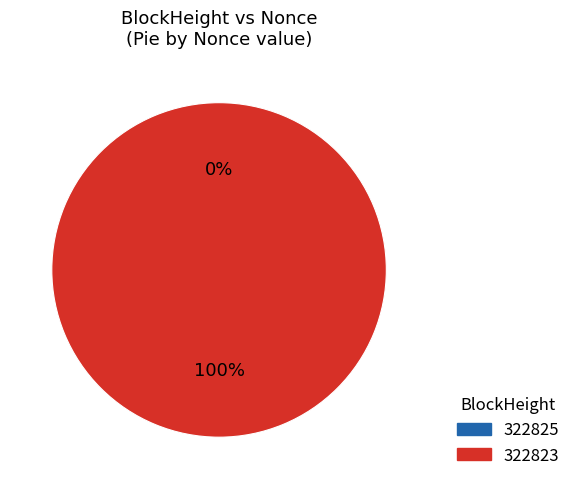

What percentage is the 322823 slice, to the nearest percent?

100%